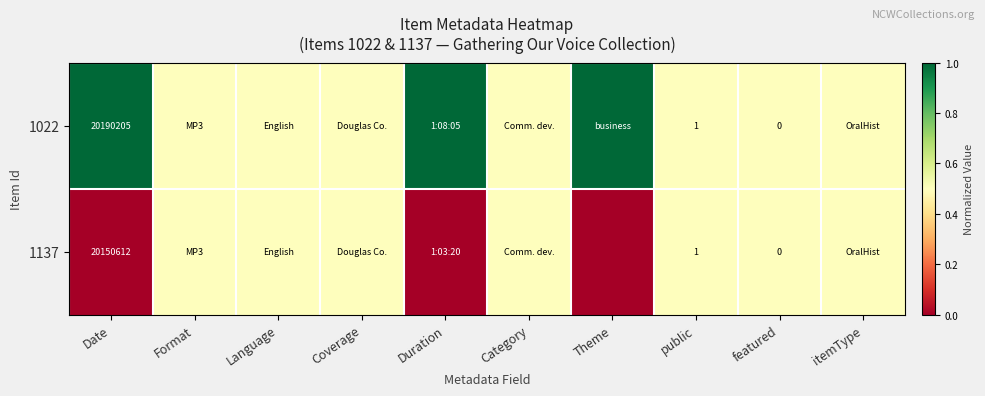

Is it true that 1137 equals 1.0 at public?

True